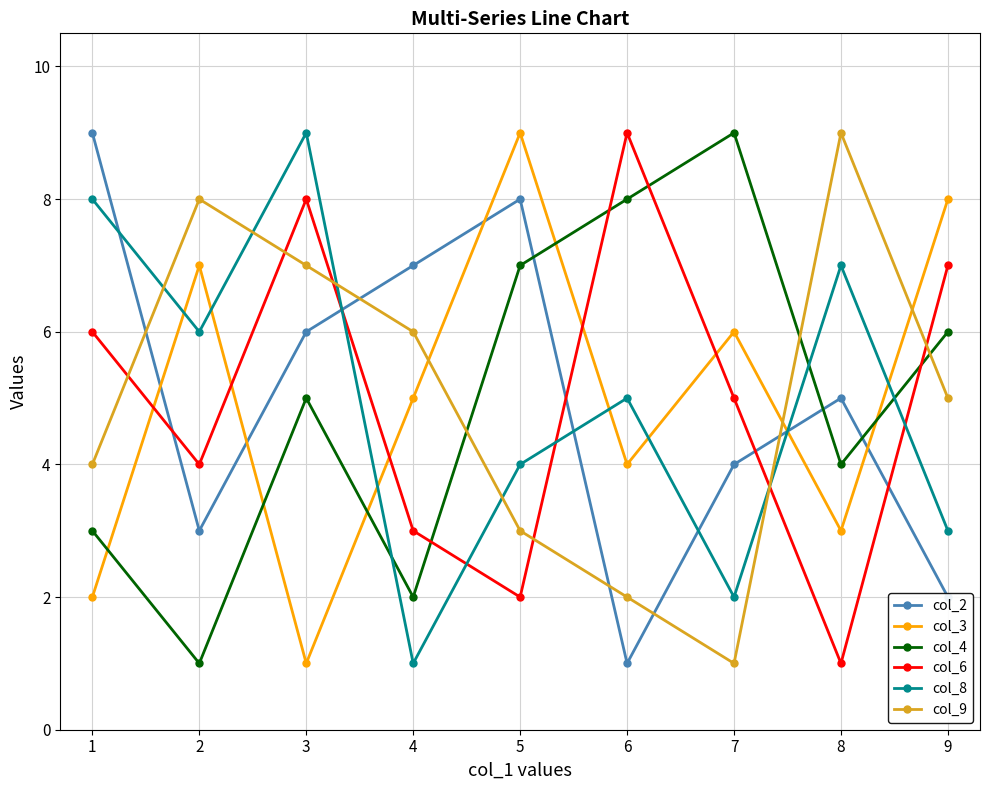

Reading left to right, what are all the values shown in this chart?

col_2: 9	3	6	7	8	1	4	5	2
col_3: 2	7	1	5	9	4	6	3	8
col_4: 3	1	5	2	7	8	9	4	6
col_6: 6	4	8	3	2	9	5	1	7
col_8: 8	6	9	1	4	5	2	7	3
col_9: 4	8	7	6	3	2	1	9	5